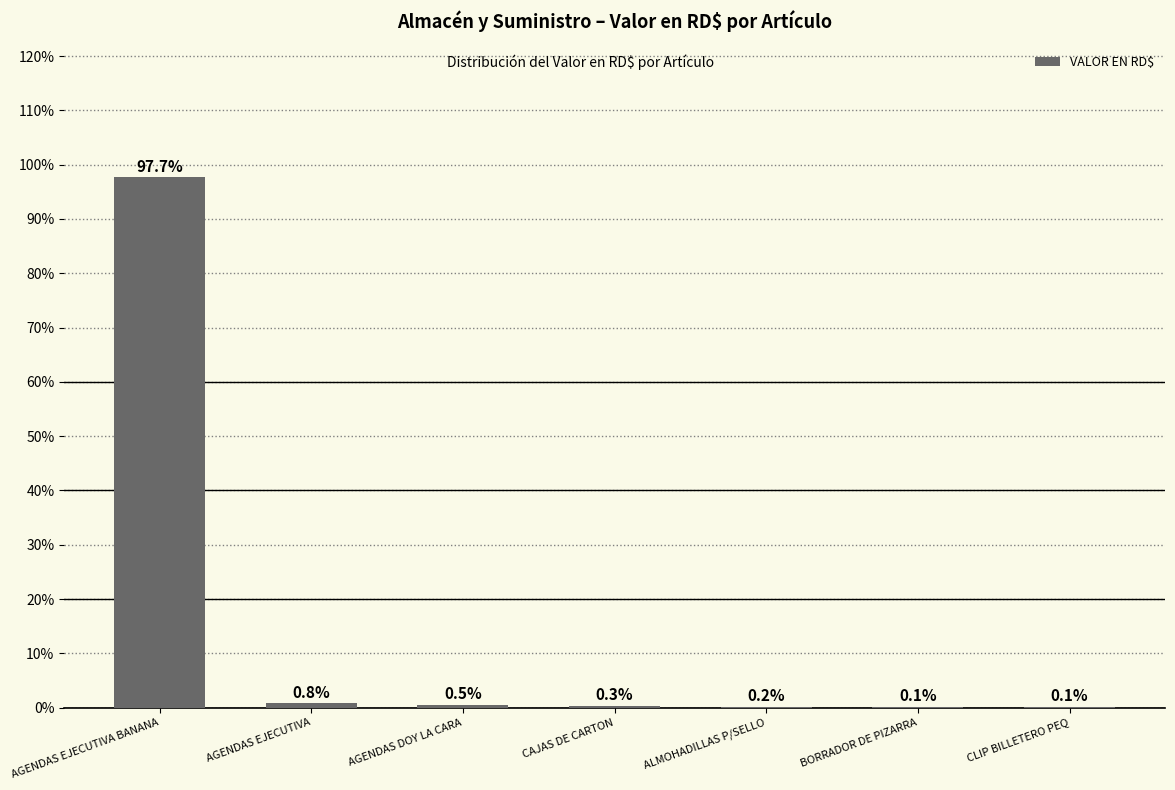

What is the sum of the values at BORRADOR DE PIZARRA and ALMOHADILLAS P/SELLO?

0.3